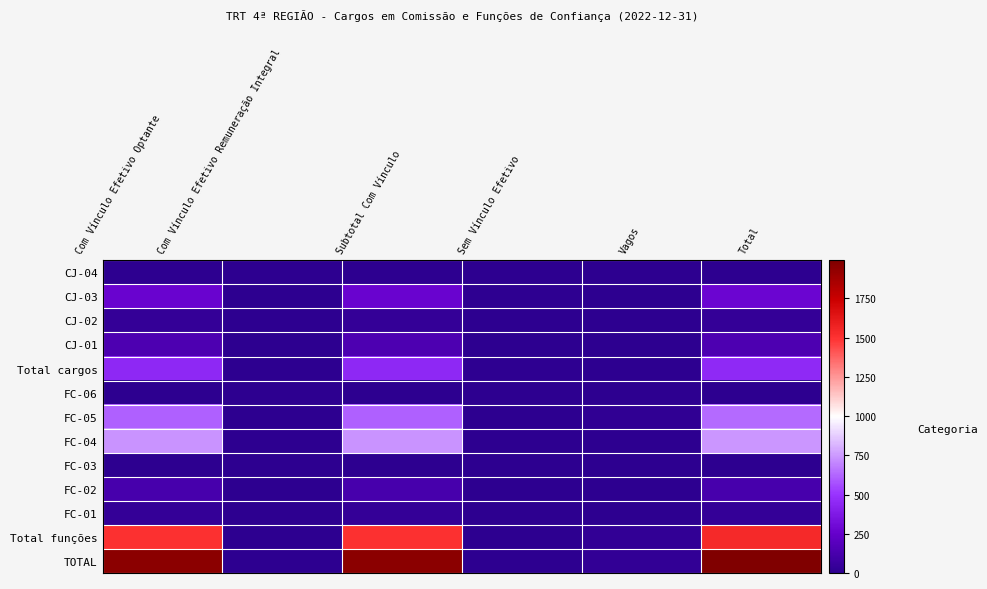

Reading right to left, list all the values displayed in this chart.

CJ-04: Total=3	Vagos=0	Sem Vínculo Efetivo=0	Subtotal Com Vínculo=3	Com Vínculo Efetivo Remuneração Integral=0	Com Vínculo Efetivo Optante=3
CJ-03: Total=276	Vagos=0	Sem Vínculo Efetivo=11	Subtotal Com Vínculo=265	Com Vínculo Efetivo Remuneração Integral=0	Com Vínculo Efetivo Optante=265
CJ-02: Total=37	Vagos=0	Sem Vínculo Efetivo=0	Subtotal Com Vínculo=37	Com Vínculo Efetivo Remuneração Integral=0	Com Vínculo Efetivo Optante=37
CJ-01: Total=143	Vagos=2	Sem Vínculo Efetivo=0	Subtotal Com Vínculo=141	Com Vínculo Efetivo Remuneração Integral=0	Com Vínculo Efetivo Optante=141
Total cargos: Total=459	Vagos=2	Sem Vínculo Efetivo=11	Subtotal Com Vínculo=446	Com Vínculo Efetivo Remuneração Integral=0	Com Vínculo Efetivo Optante=446
FC-06: Total=0	Vagos=0	Sem Vínculo Efetivo=0	Subtotal Com Vínculo=0	Com Vínculo Efetivo Remuneração Integral=0	Com Vínculo Efetivo Optante=0
FC-05: Total=632	Vagos=19	Sem Vínculo Efetivo=0	Subtotal Com Vínculo=613	Com Vínculo Efetivo Remuneração Integral=0	Com Vínculo Efetivo Optante=613
FC-04: Total=742	Vagos=5	Sem Vínculo Efetivo=0	Subtotal Com Vínculo=737	Com Vínculo Efetivo Remuneração Integral=0	Com Vínculo Efetivo Optante=737
FC-03: Total=5	Vagos=0	Sem Vínculo Efetivo=0	Subtotal Com Vínculo=5	Com Vínculo Efetivo Remuneração Integral=0	Com Vínculo Efetivo Optante=5
FC-02: Total=123	Vagos=4	Sem Vínculo Efetivo=0	Subtotal Com Vínculo=119	Com Vínculo Efetivo Remuneração Integral=0	Com Vínculo Efetivo Optante=119
FC-01: Total=32	Vagos=0	Sem Vínculo Efetivo=0	Subtotal Com Vínculo=32	Com Vínculo Efetivo Remuneração Integral=0	Com Vínculo Efetivo Optante=32
Total funções: Total=1534	Vagos=28	Sem Vínculo Efetivo=0	Subtotal Com Vínculo=1506	Com Vínculo Efetivo Remuneração Integral=0	Com Vínculo Efetivo Optante=1506
TOTAL: Total=1993	Vagos=30	Sem Vínculo Efetivo=0	Subtotal Com Vínculo=1952	Com Vínculo Efetivo Remuneração Integral=0	Com Vínculo Efetivo Optante=1952